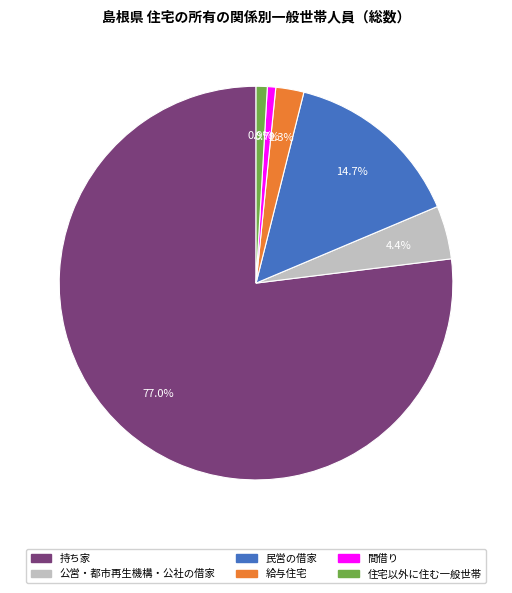

To the nearest percent, what is the difference between the 給与住宅 and 民営の借家 slice percentages?

12%